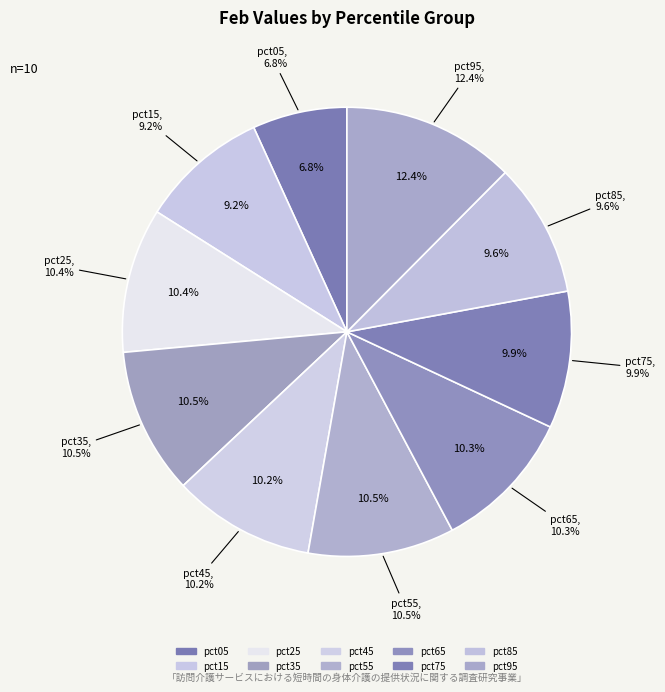

True or false: pct25 accounts for 10% of the total.

True